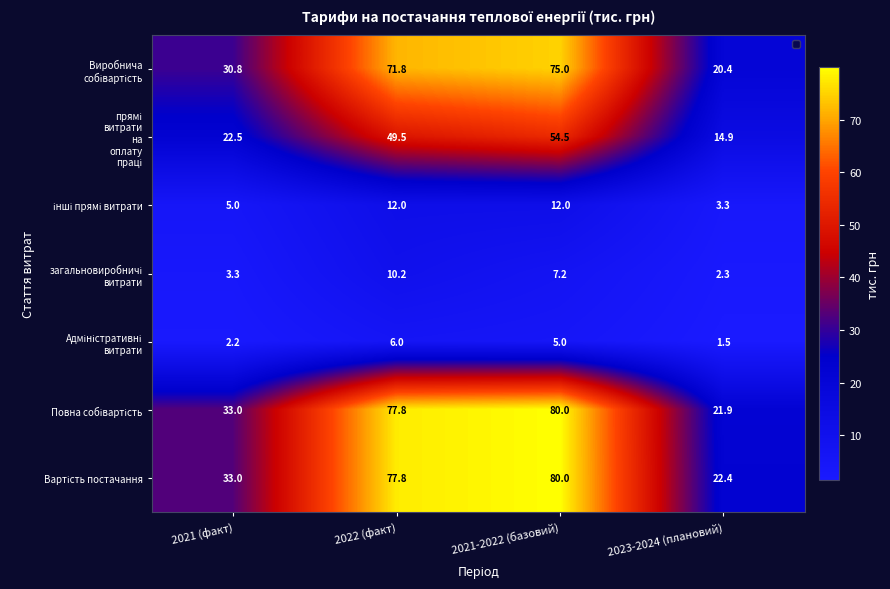

The value of Вартість постачання at 2022 (факт) is 110.6. True or false?

False